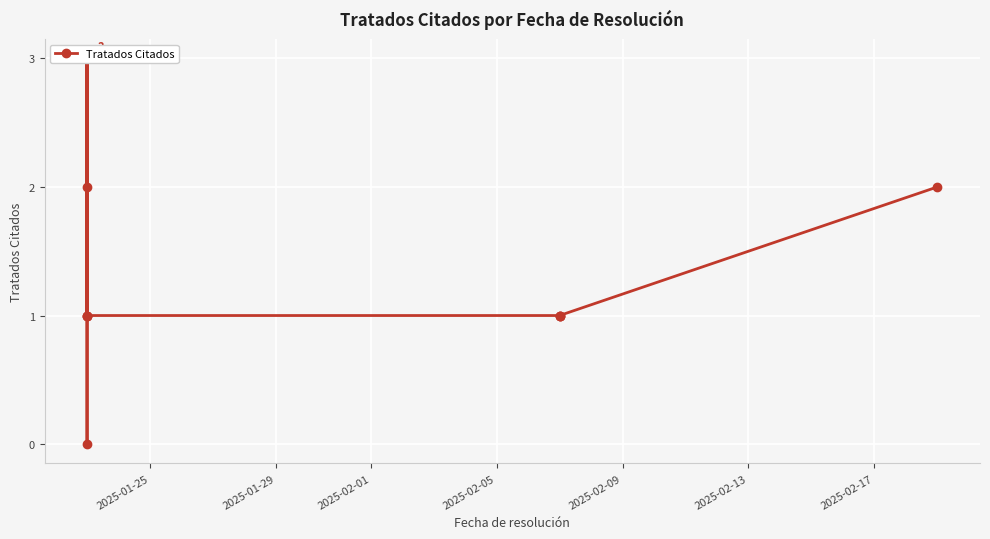

True or false: the data shows 1 at 2025-01-29.

True